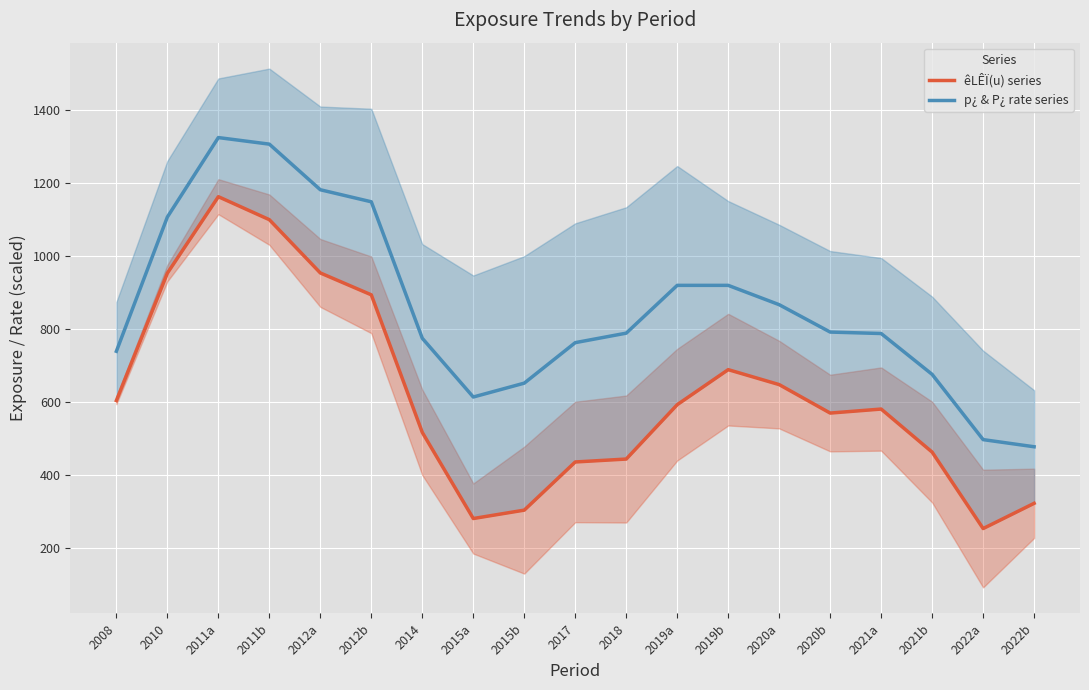

Between 2010 and 2019a, which series saw the biggest shift?

êLÊÏ(u) series